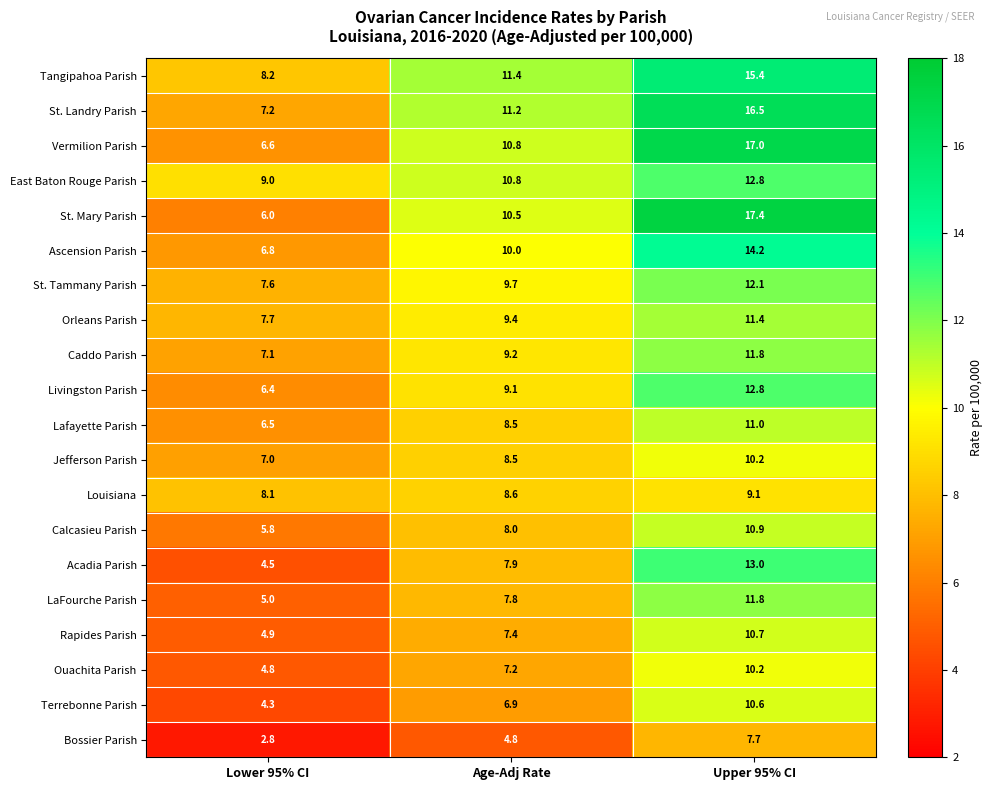

What is the difference between the highest and lowest values at Age-Adj Rate?

6.6